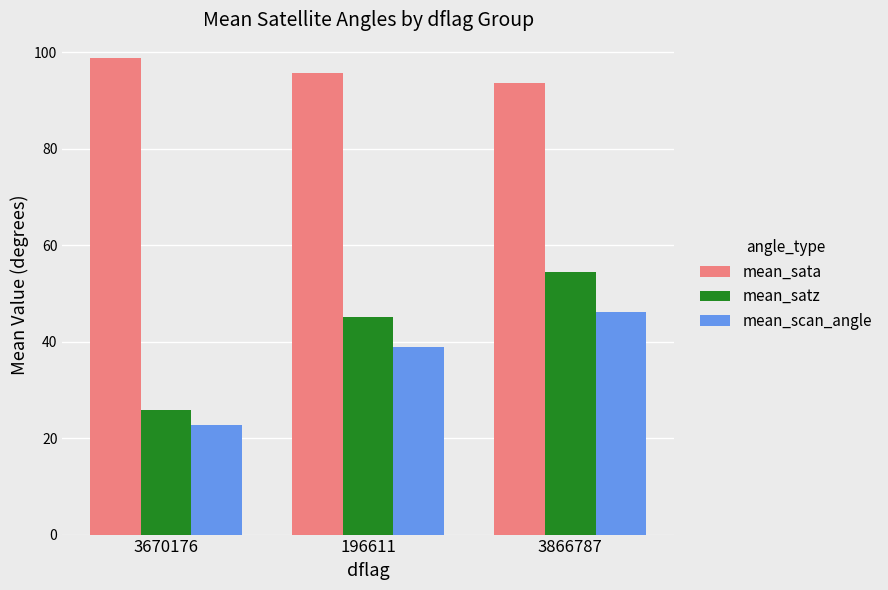

At 196611, list the series in order from smallest to largest.

mean_scan_angle, mean_satz, mean_sata